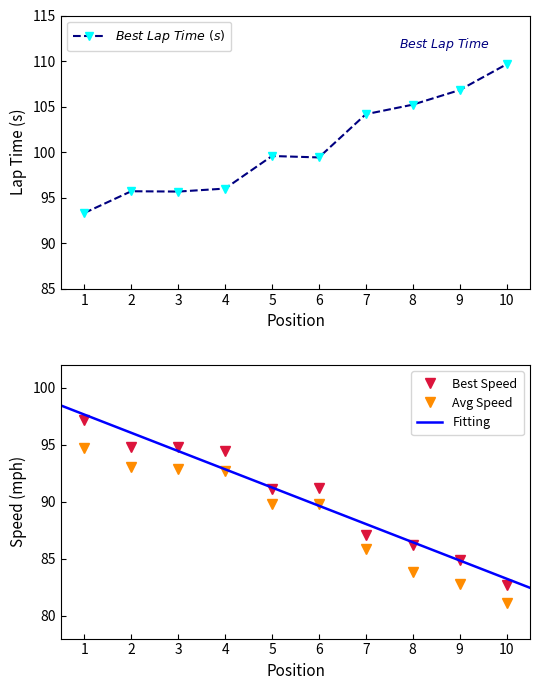

What is the value of the Best Speed point at the 4th from the left?

94.5